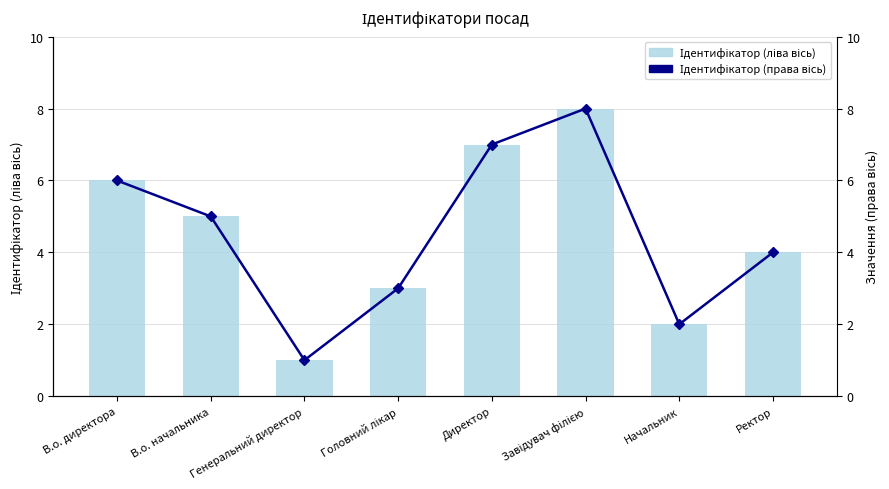

What is the sum of the Ідентифікатор (права вісь) values at В.о. начальника and Начальник?

7